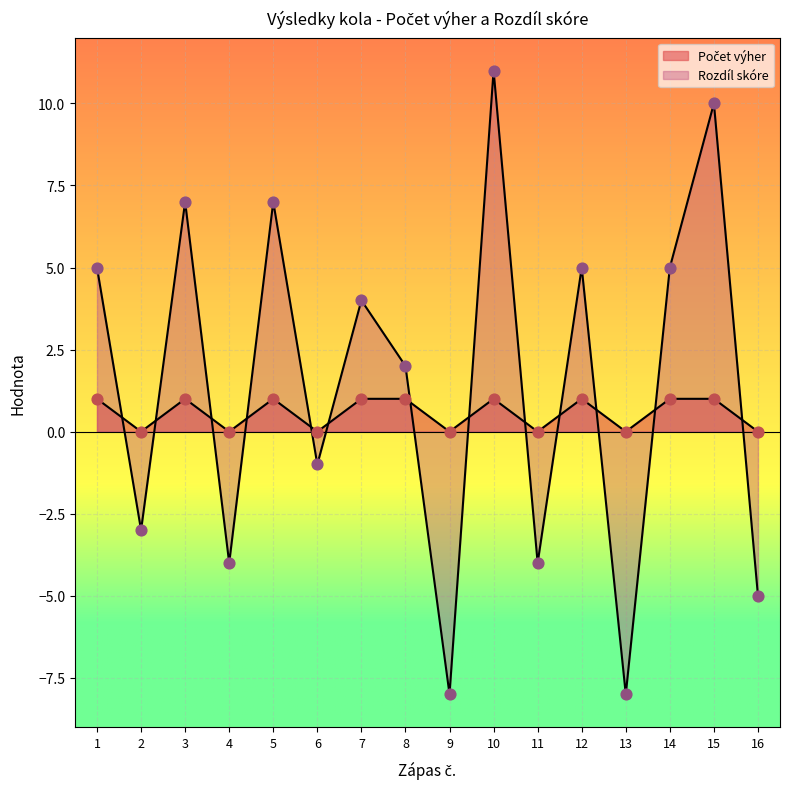

What is the total value across all series at 7?

5